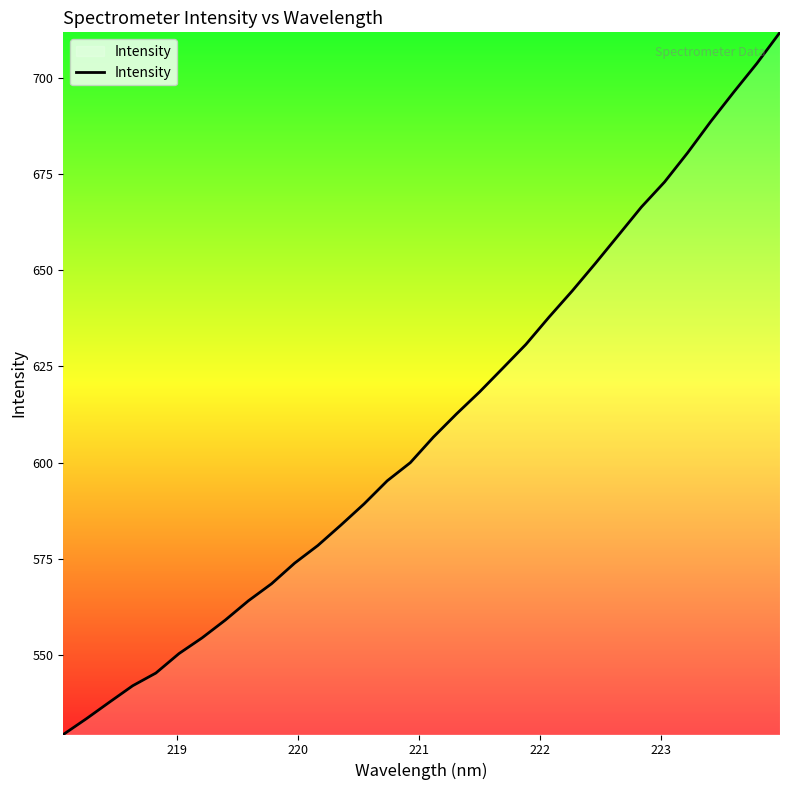

What is the smallest value displayed?

529.2